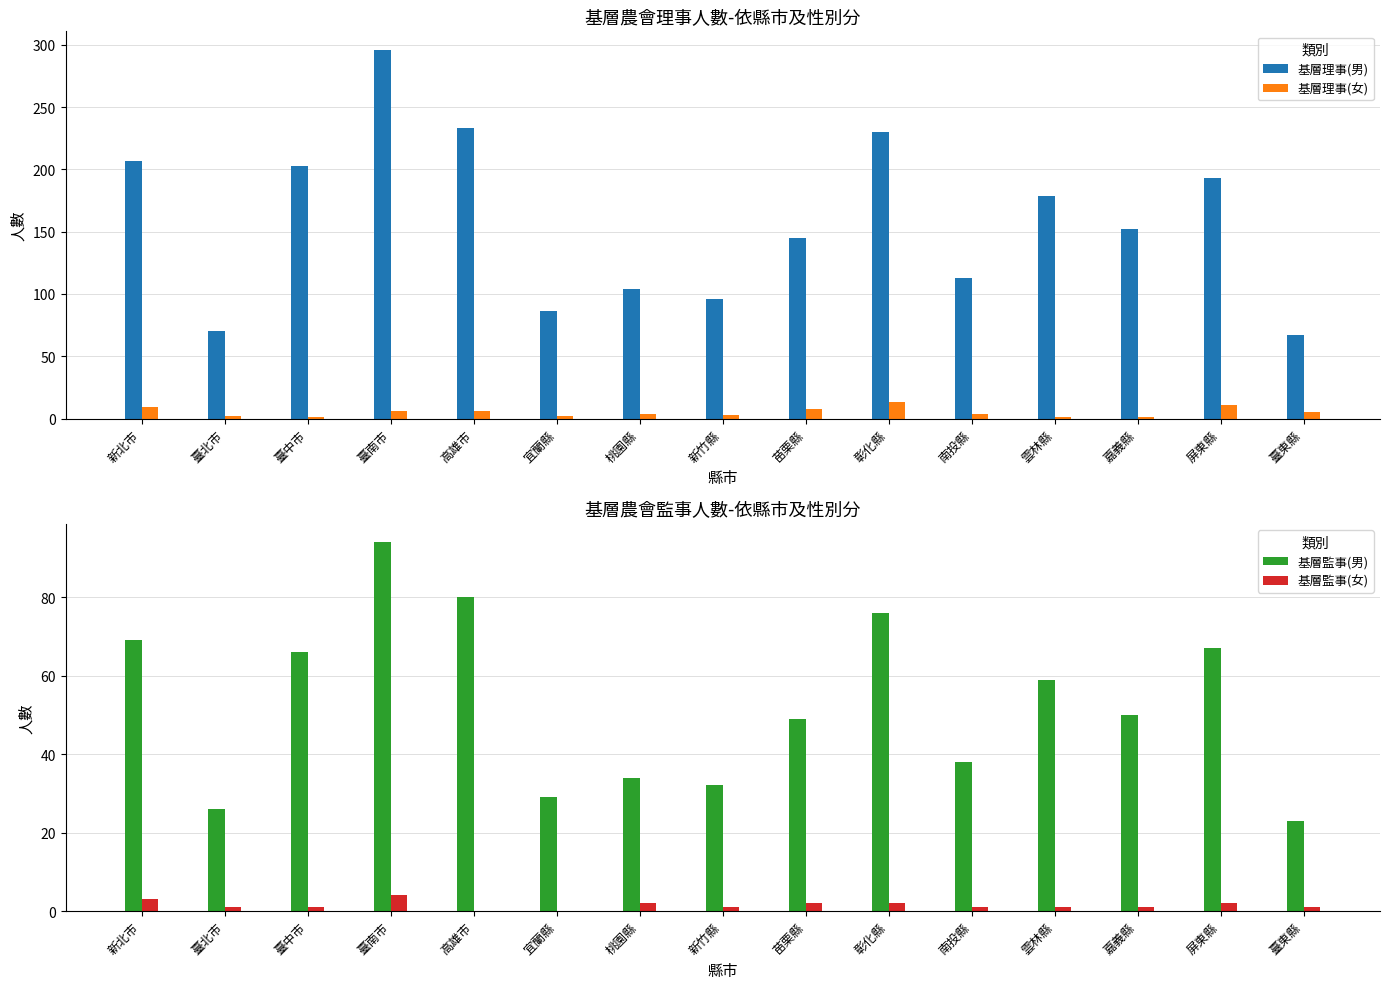

At which label is 基層監事(男) closest to 58?

雲林縣